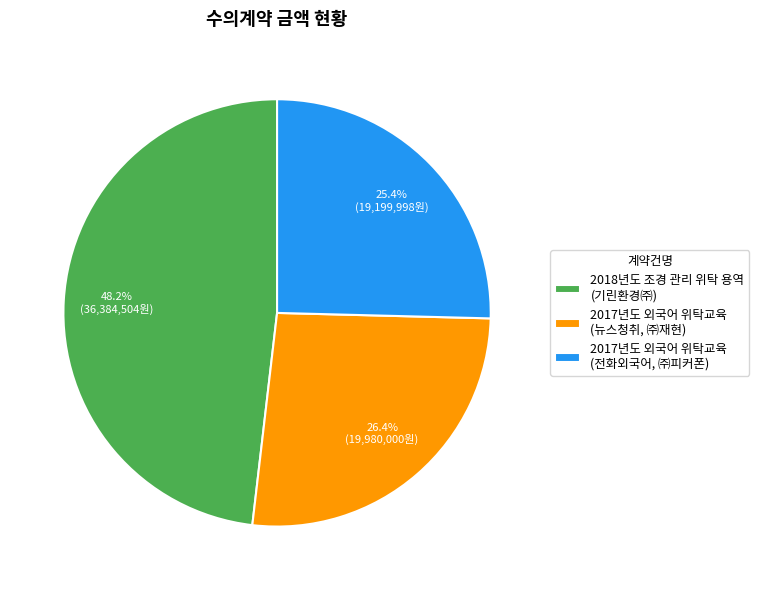

Do 2017년도 외국어 위탁교육 (뉴스청취, ㈜재현) and 2017년도 외국어 위탁교육 (전화외국어, ㈜피커폰) together represent more than half of the pie?

Yes